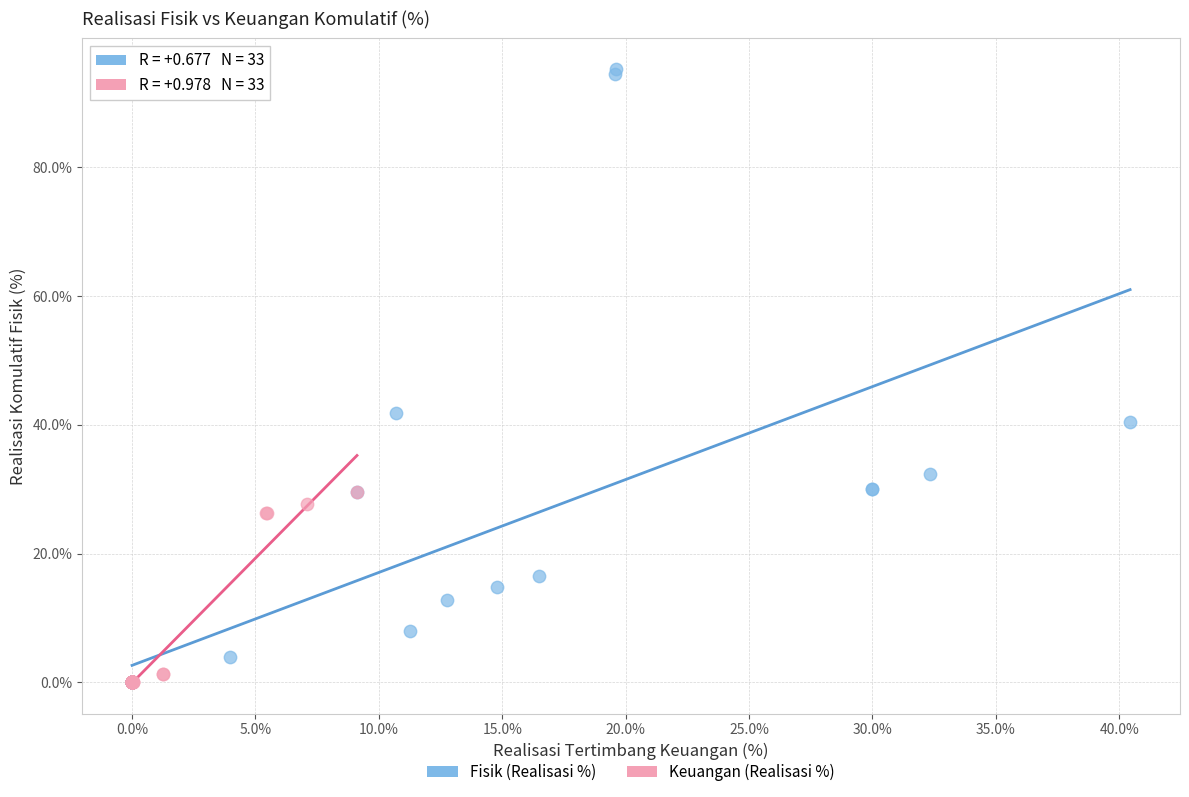

What are all the series names shown in the legend?

Fisik (Realisasi %), Keuangan (Realisasi %)